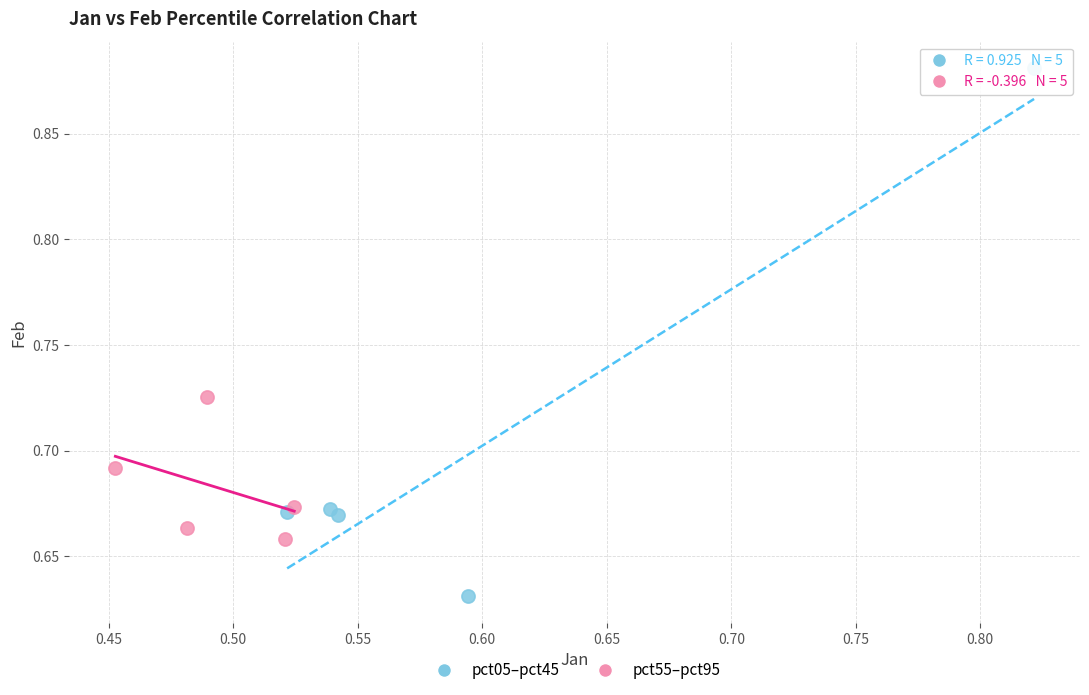

Which series contains the highest Y value?

pct05–pct45